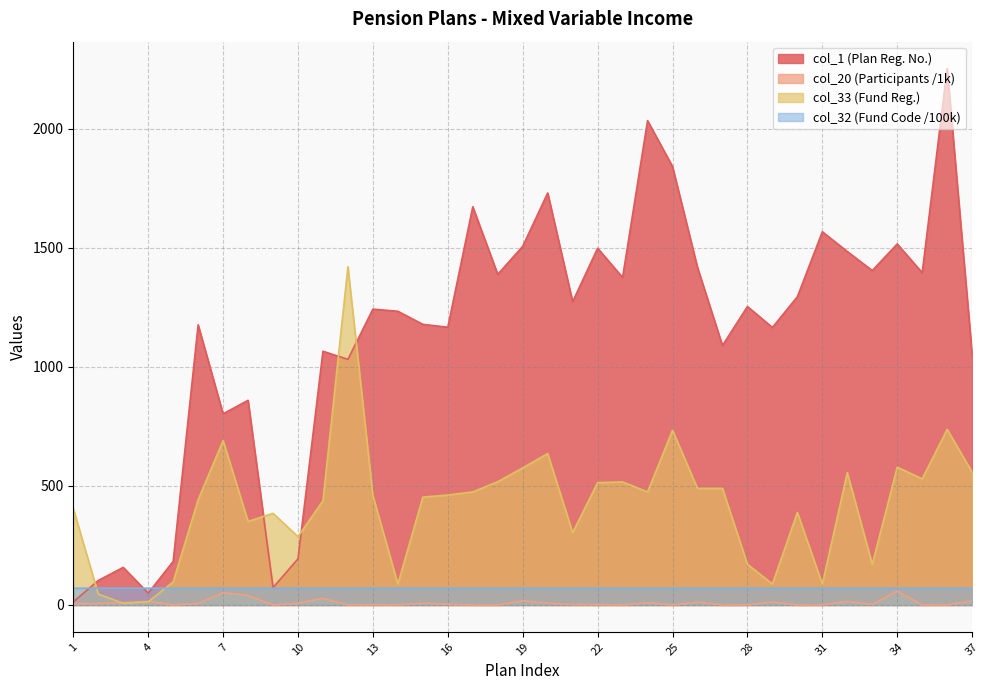

How many data points in col_33 are above 459?

18